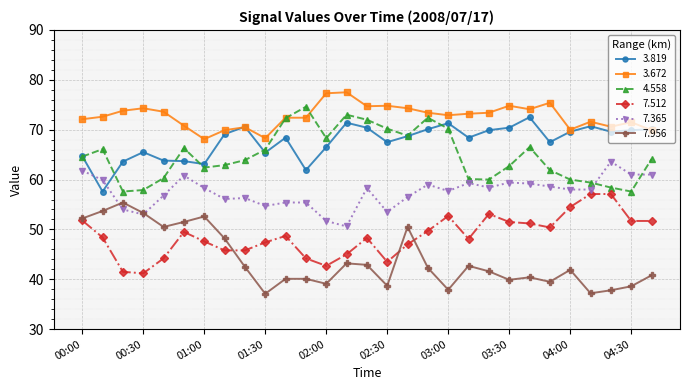

True or false: 3.672 has more than 1 interior local peaks.

True